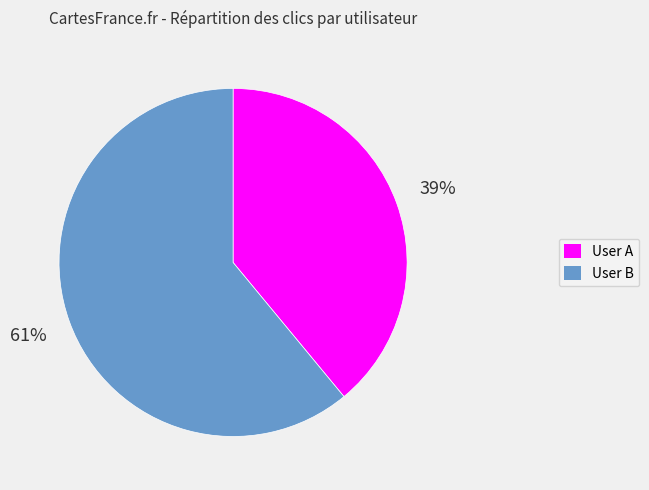

Does any single category account for the majority?

Yes